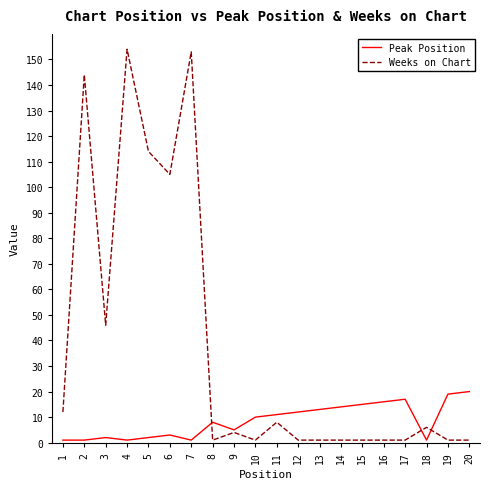

Is it true that Peak Position equals 7 at 12?

False